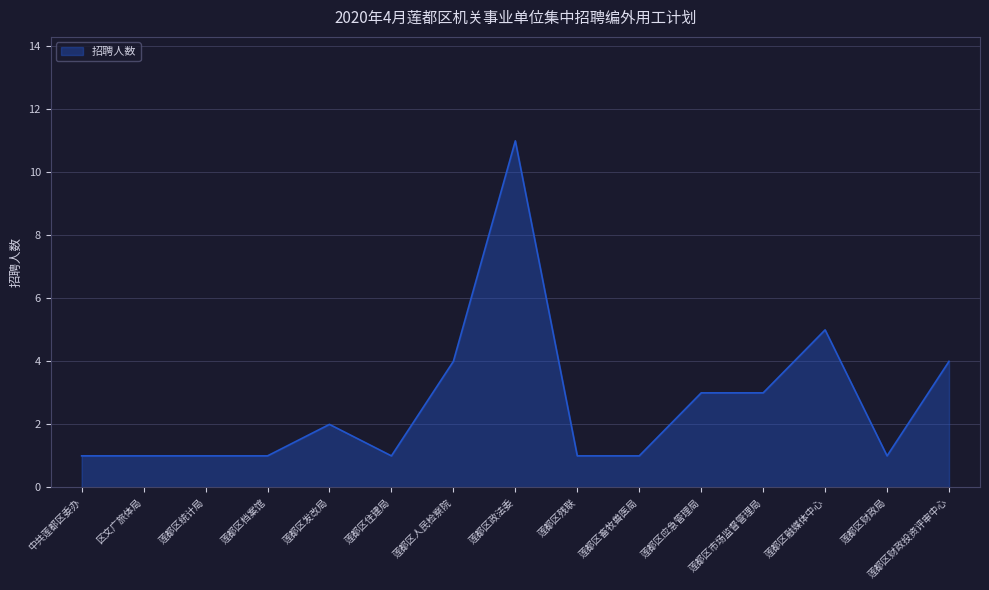

How many series are shown in this chart?

1